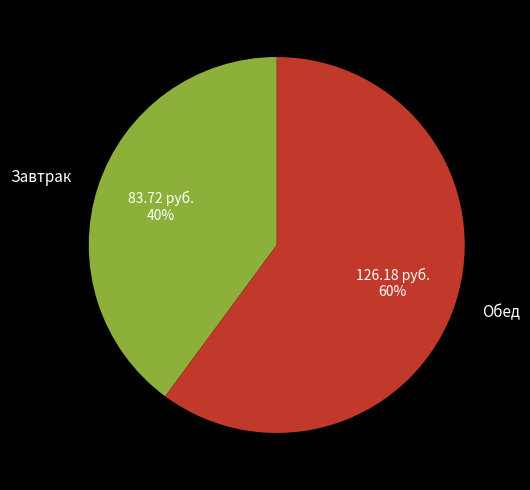

Is there any slice that represents more than half of the pie?

Yes